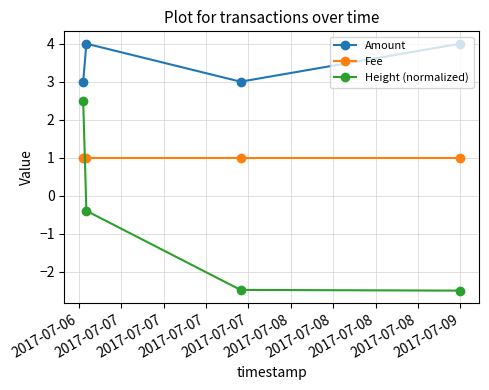

At how many categories does at least one series exceed -1?

4